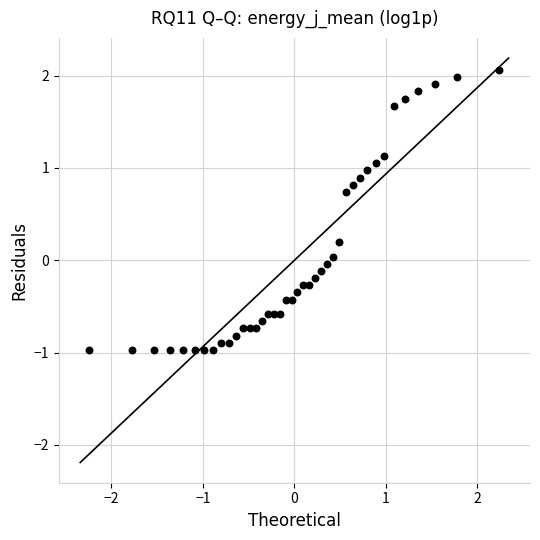

What is the range of X values (max minus min)?

4.5